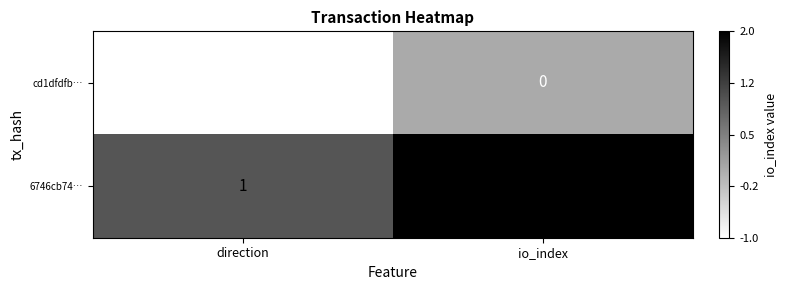

What is the minimum value shown in the chart?

-1